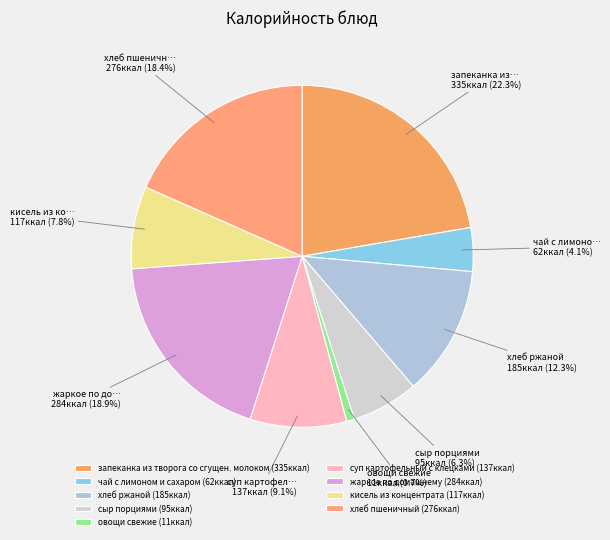

Which category has the biggest portion of the pie?

запеканка из творога со сгущен. молоком